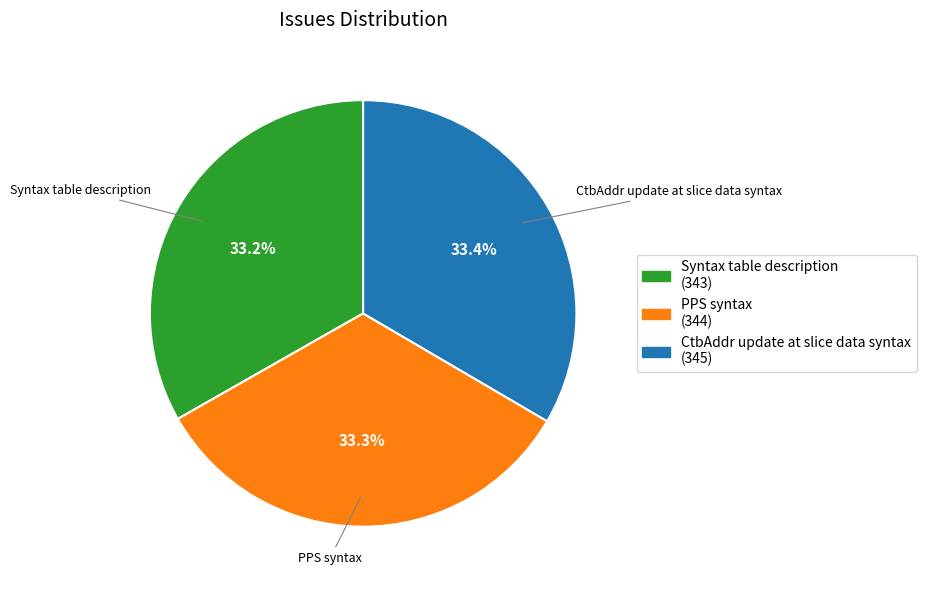

Count the number of slices in the pie.

3